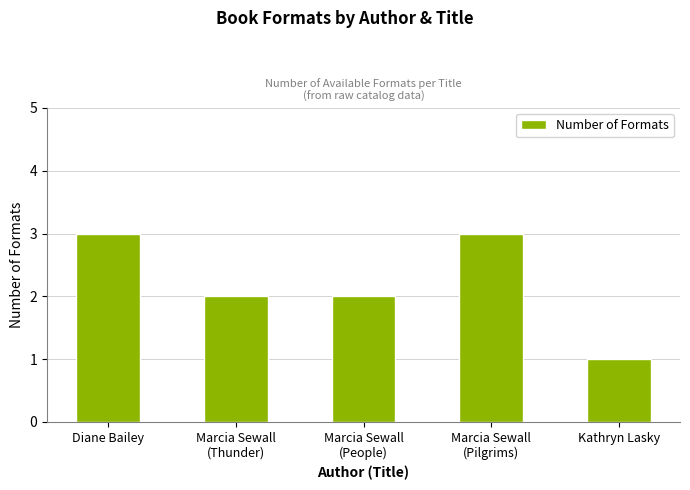

Which category has the lowest value across all series?

Kathryn Lasky